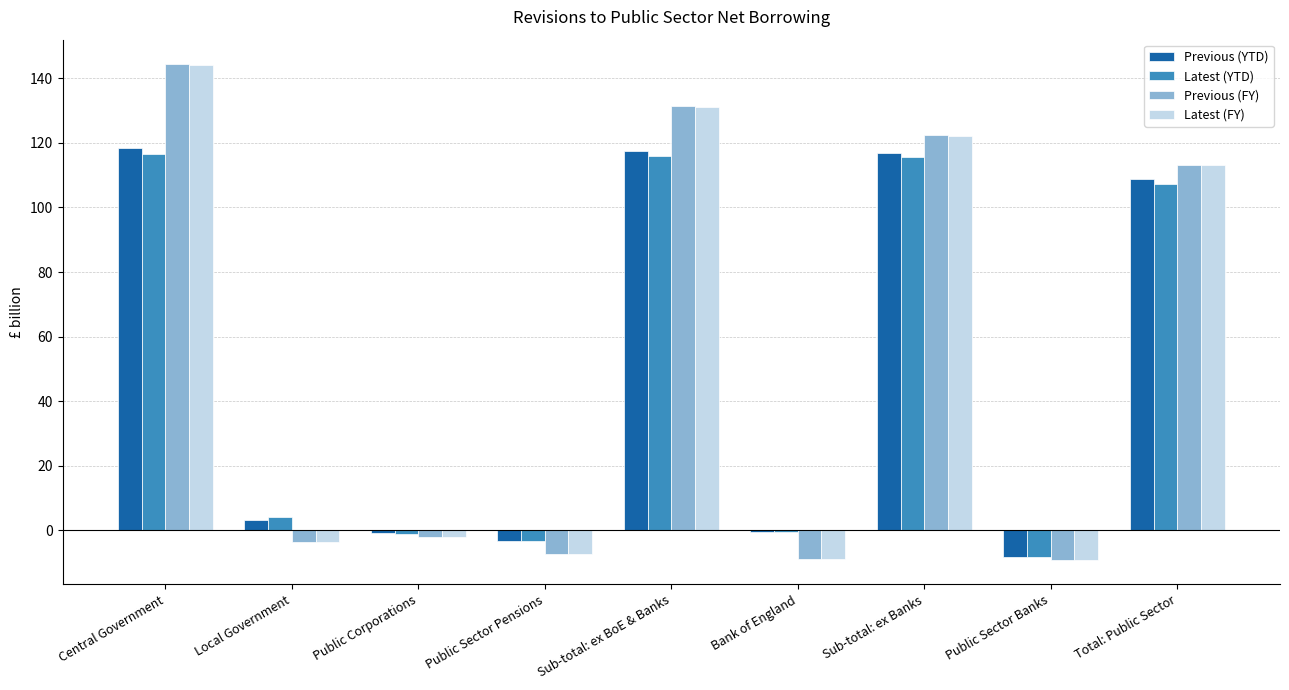

Which series changed the most between Public Sector Banks and Total: Public Sector?

Previous (FY)